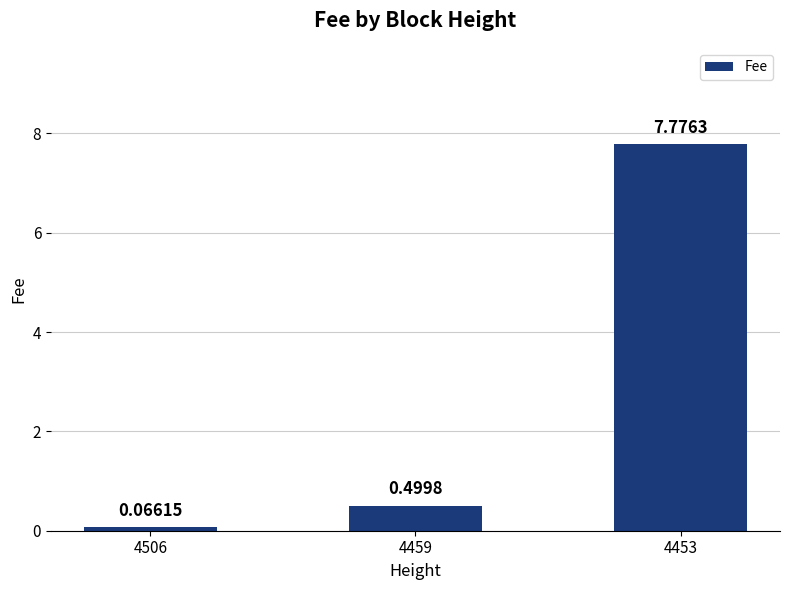

What is the change in value from 4506 to 4459?

+0.4